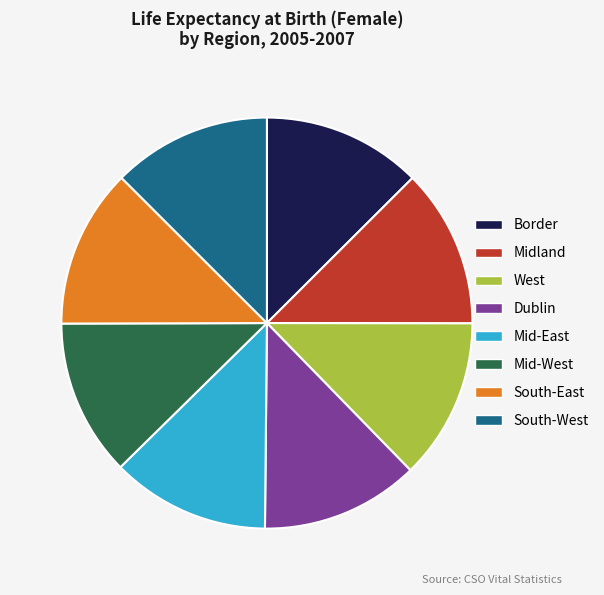

Is it true that Mid-East is 12% of the pie?

True